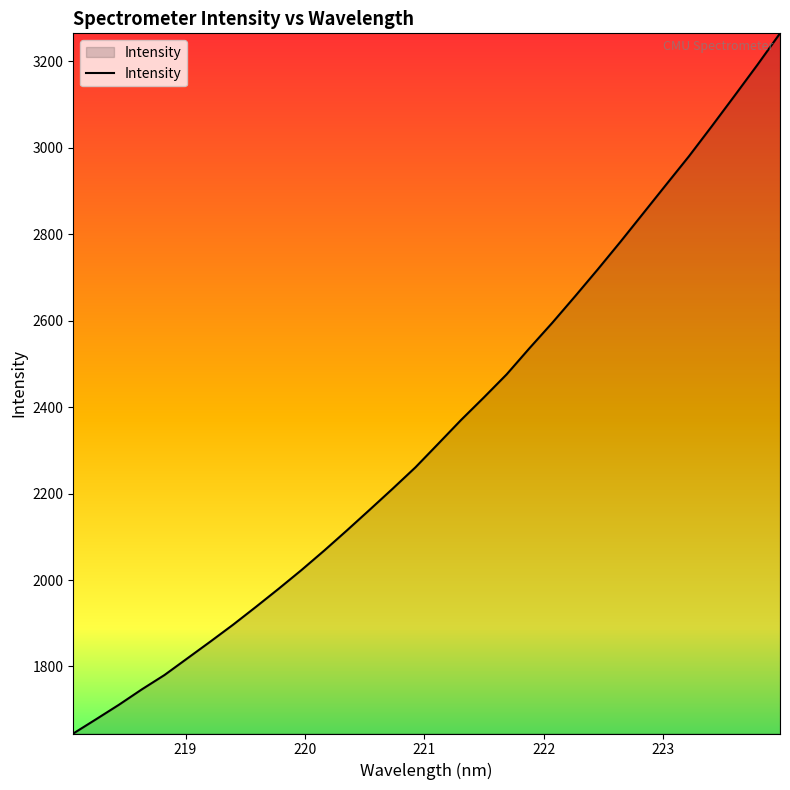

Reading right to left, what are all the values shown in this chart?

3265.1	3191.7	3120.4	3049.9	2980.6	2915.0	2849.0	2783.1	2719.0	2656.5	2595.1	2536.4	2476.0	2422.5	2370.4	2315.5	2260.9	2211.4	2163.0	2115.2	2068.3	2023.1	1979.8	1937.7	1896.5	1857.3	1818.8	1780.3	1746.8	1711.3	1677.9	1644.8